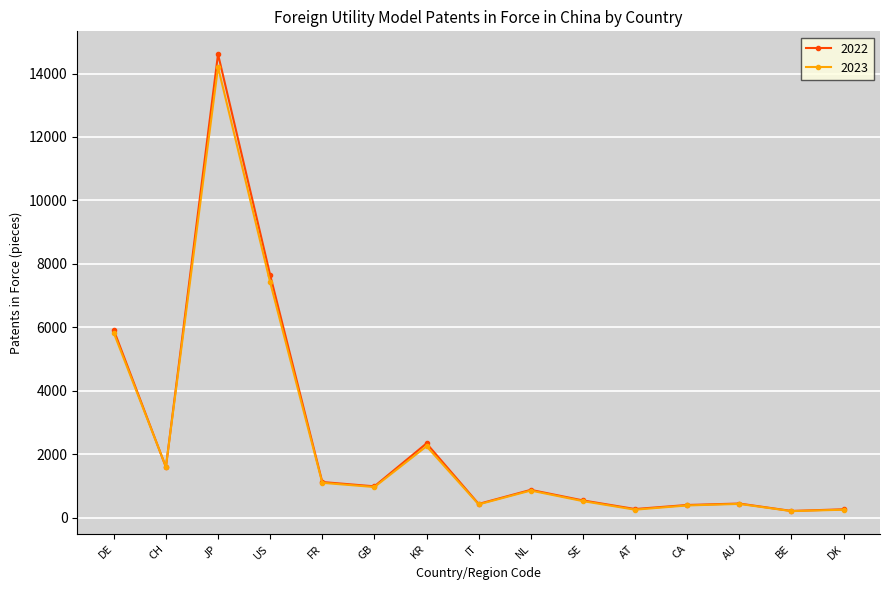

At which category does 2023 reach its first local peak?

JP